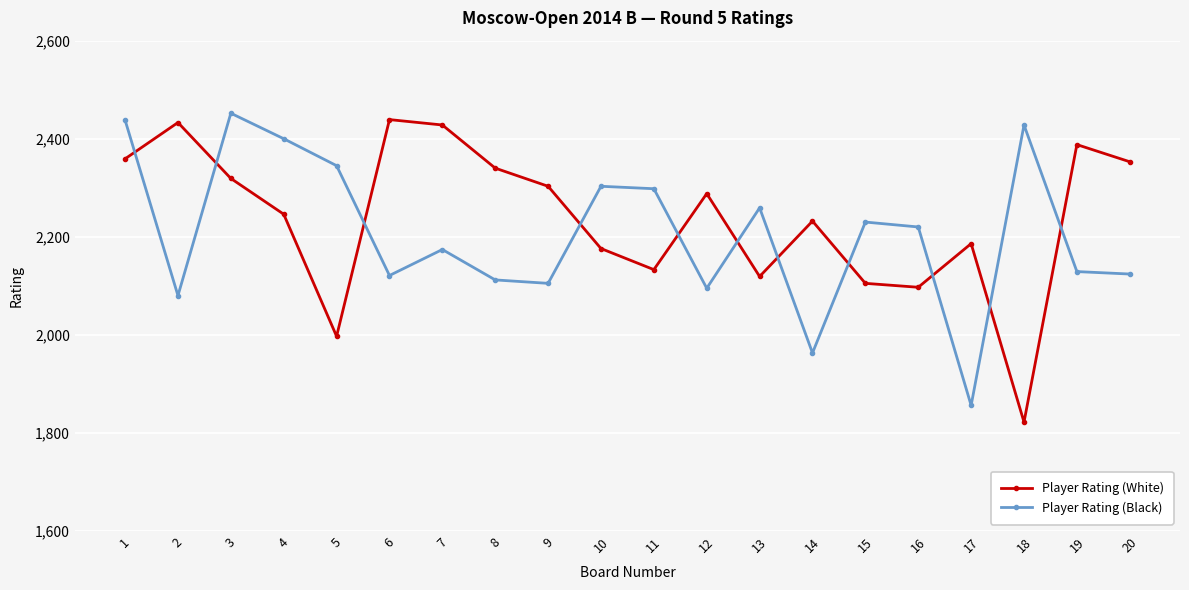

What is the difference between the maximum and second lowest values in the Player Rating (Black) series?

489